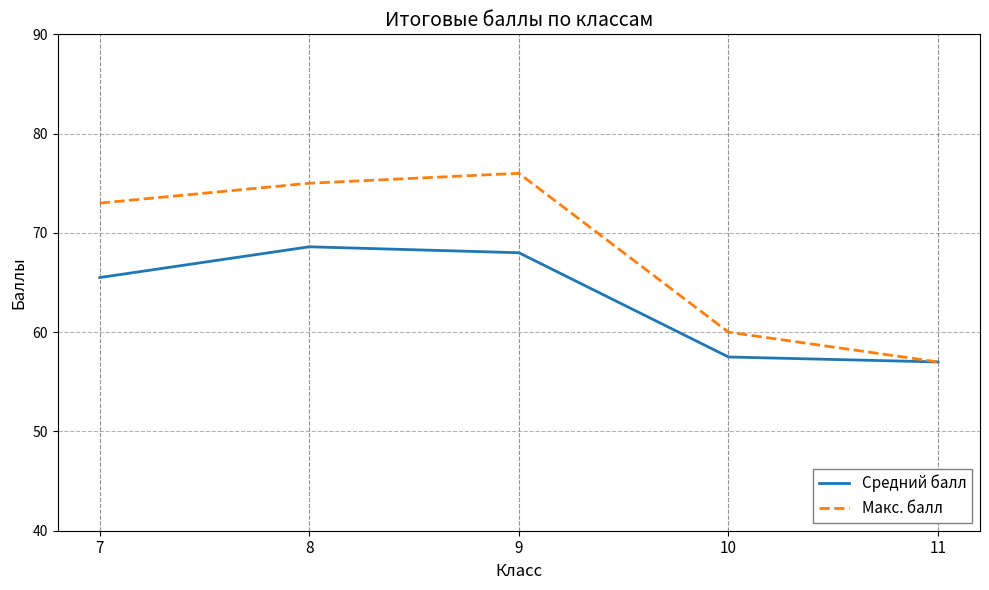

What are all the series names shown in the legend?

Средний балл, Макс. балл